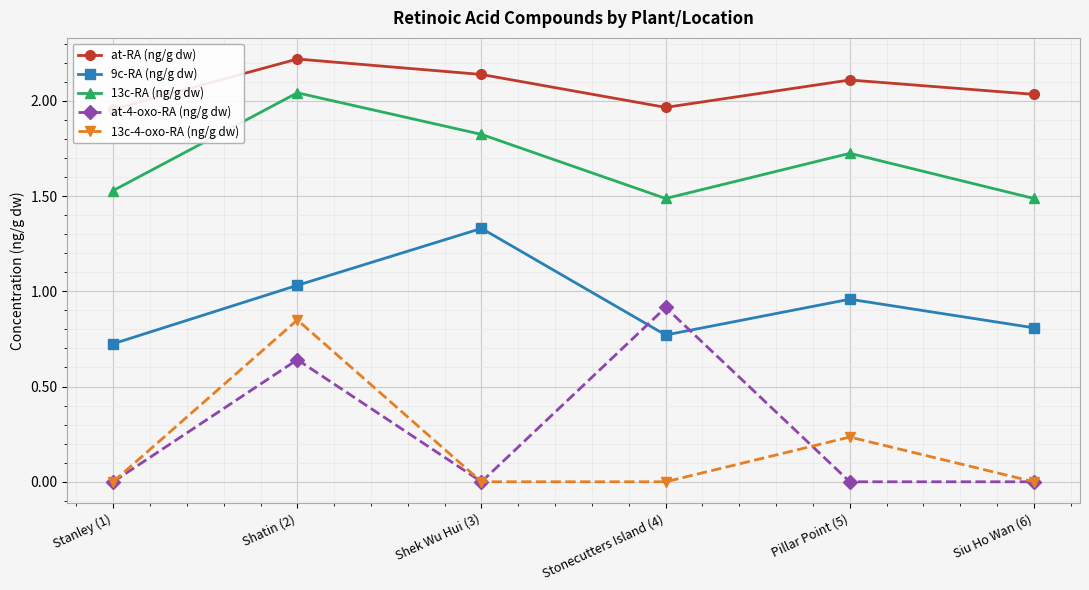

Reading left to right, what are all the values shown in this chart?

at-RA (ng/g dw): 2.0	2.2	2.1	2.0	2.1	2.0
9c-RA (ng/g dw): 0.7	1.0	1.3	0.8	1.0	0.8
13c-RA (ng/g dw): 1.5	2.0	1.8	1.5	1.7	1.5
at-4-oxo-RA (ng/g dw): 0.0	0.6	0.0	0.9	0.0	0.0
13c-4-oxo-RA (ng/g dw): 0.0	0.8	0.0	0.0	0.2	0.0